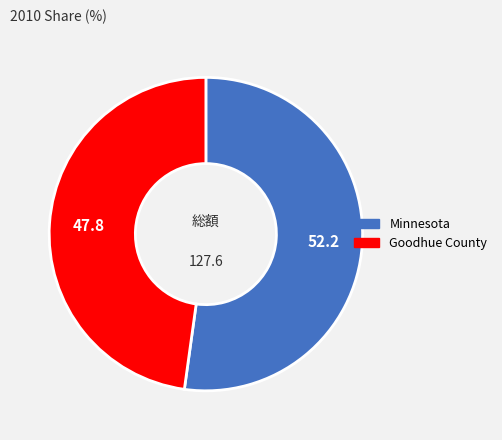

Which has a higher value, Minnesota or Goodhue County?

Minnesota